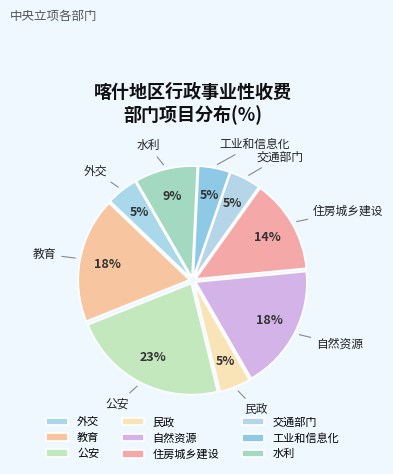

How many slices are in this pie chart?

9